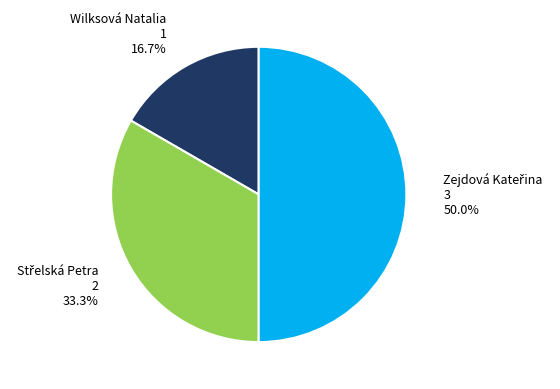

Which slice is the smallest?

Wilksová Natalia